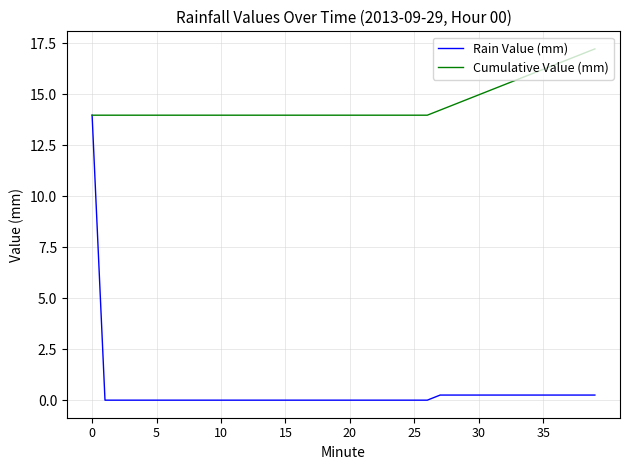

Which series has the largest total across all categories?

Cumulative Value (mm)